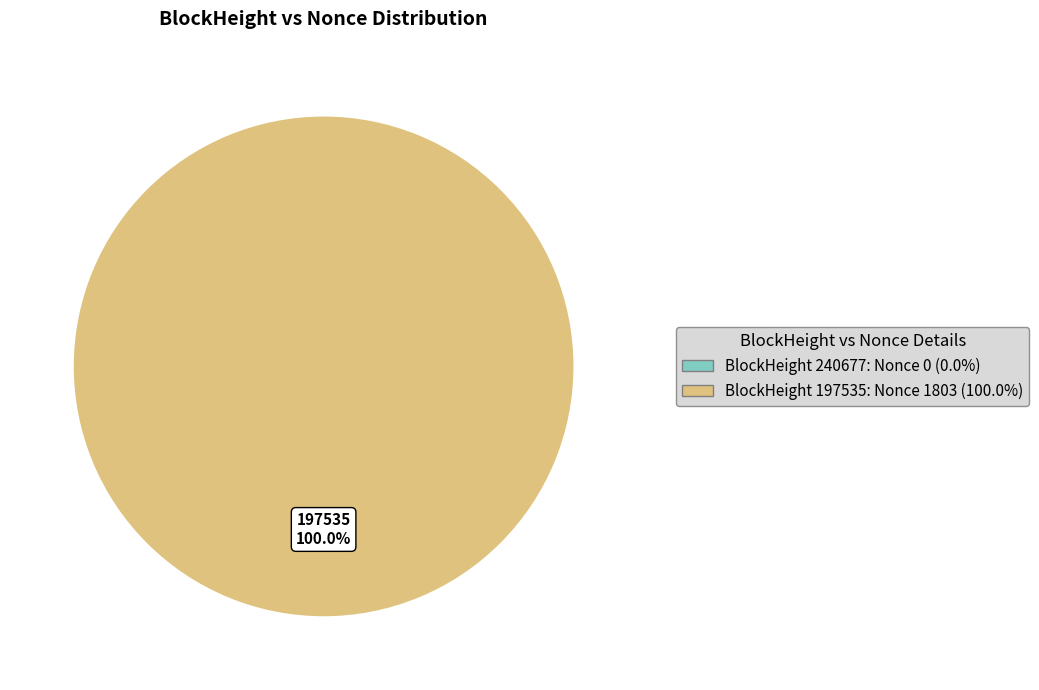

What percentage is the 197535 slice, to the nearest percent?

100%